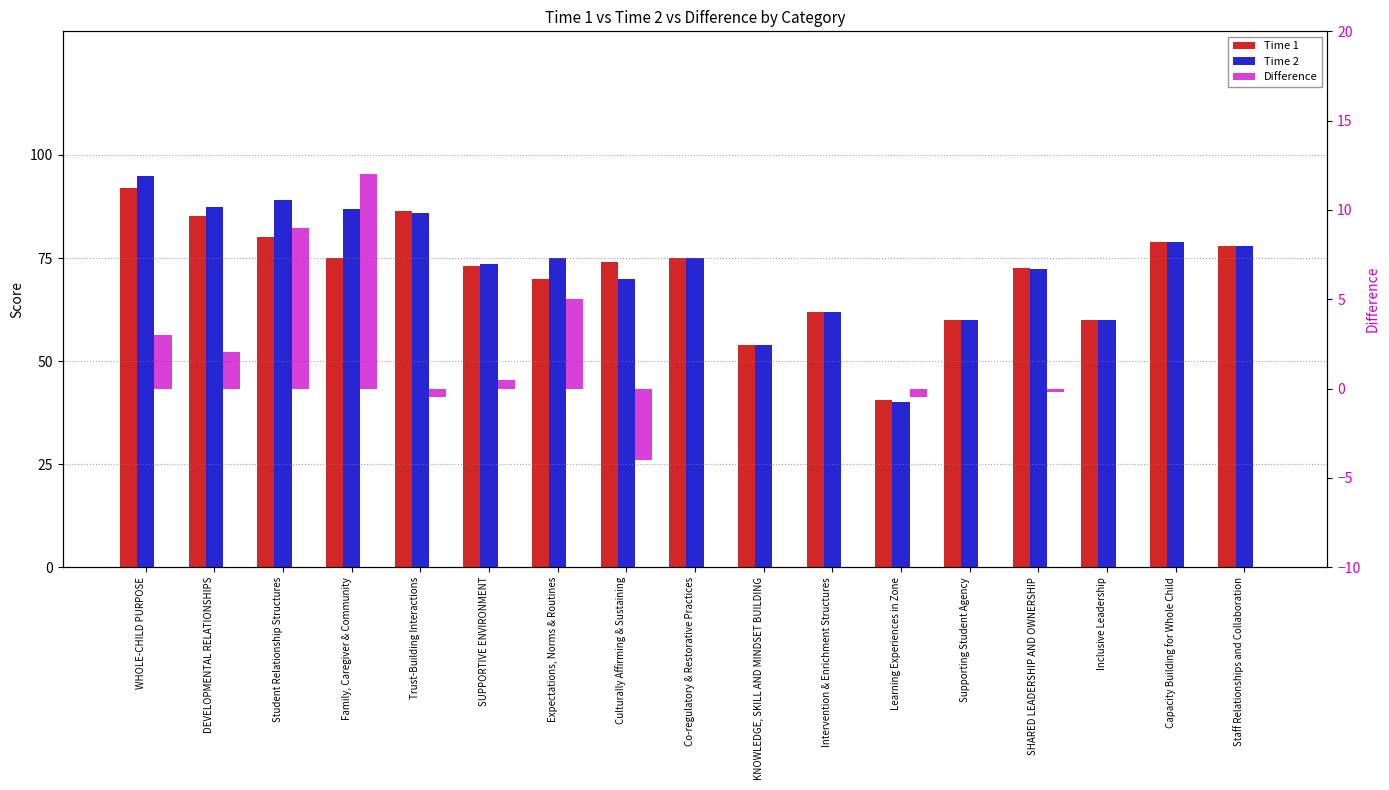

Rank the categories by Difference value from highest to lowest.

Family, Caregiver & Community, Student Relationship Structures, Expectations, Norms & Routines, WHOLE-CHILD PURPOSE, DEVELOPMENTAL RELATIONSHIPS, SUPPORTIVE ENVIRONMENT, Co-regulatory & Restorative Practices, KNOWLEDGE, SKILL AND MINDSET BUILDING, Intervention & Enrichment Structures, Supporting Student Agency, Inclusive Leadership, Capacity Building for Whole Child, Staff Relationships and Collaboration, SHARED LEADERSHIP AND OWNERSHIP, Trust-Building Interactions, Learning Experiences in Zone, Culturally Affirming & Sustaining